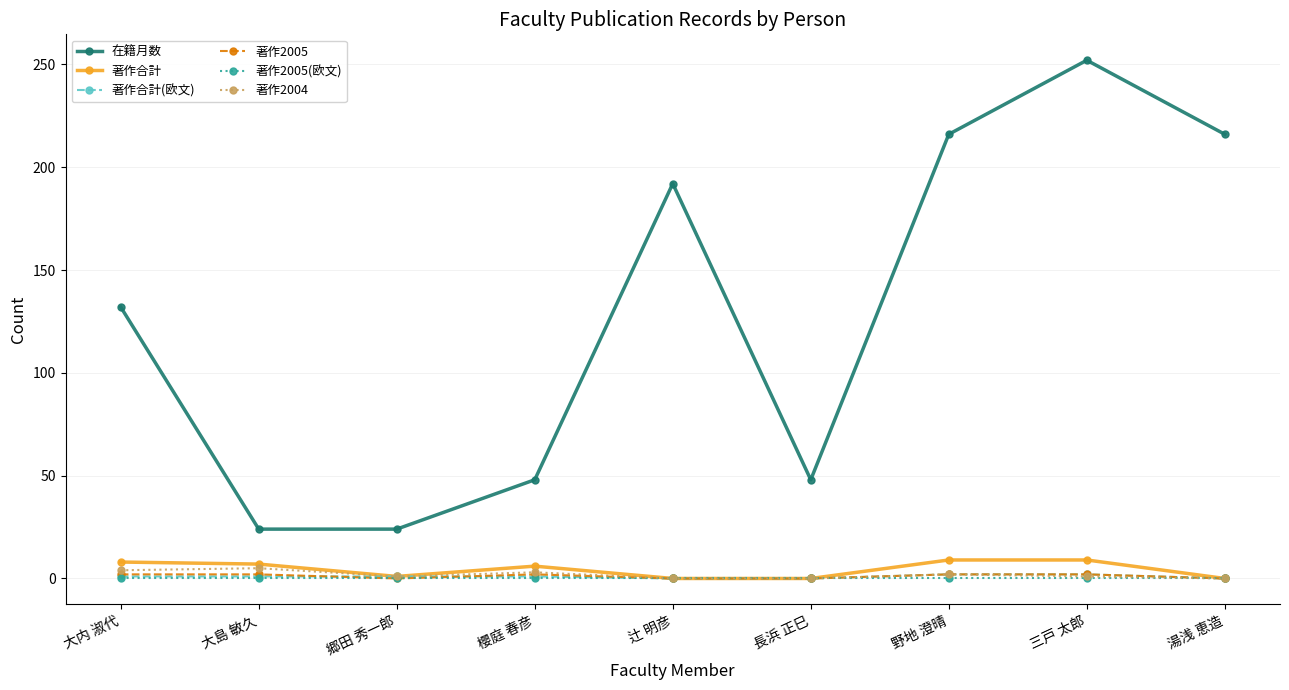

At which category is the sum across all series the highest?

三戸 太郎